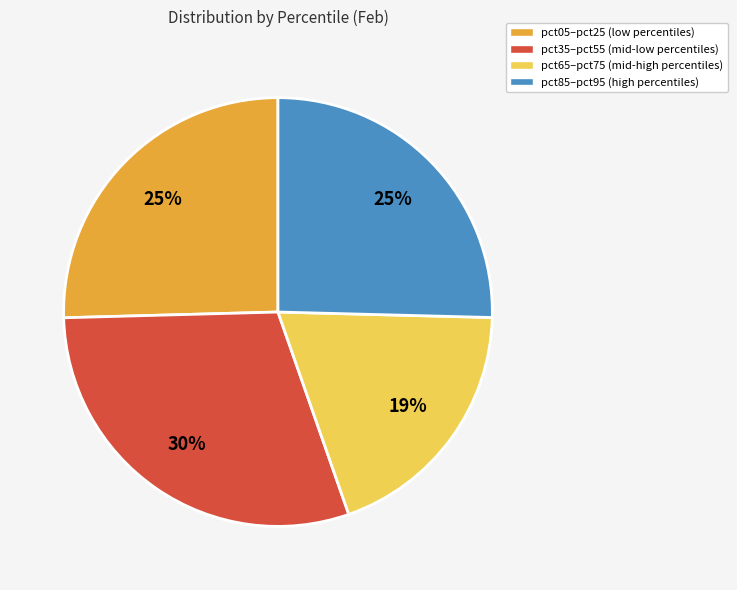

To the nearest percent, what portion does pct05–pct25 (low percentiles) represent?

25%